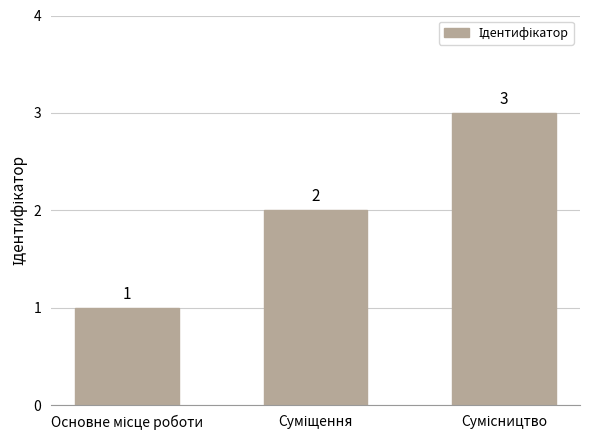

What is the average value?

2